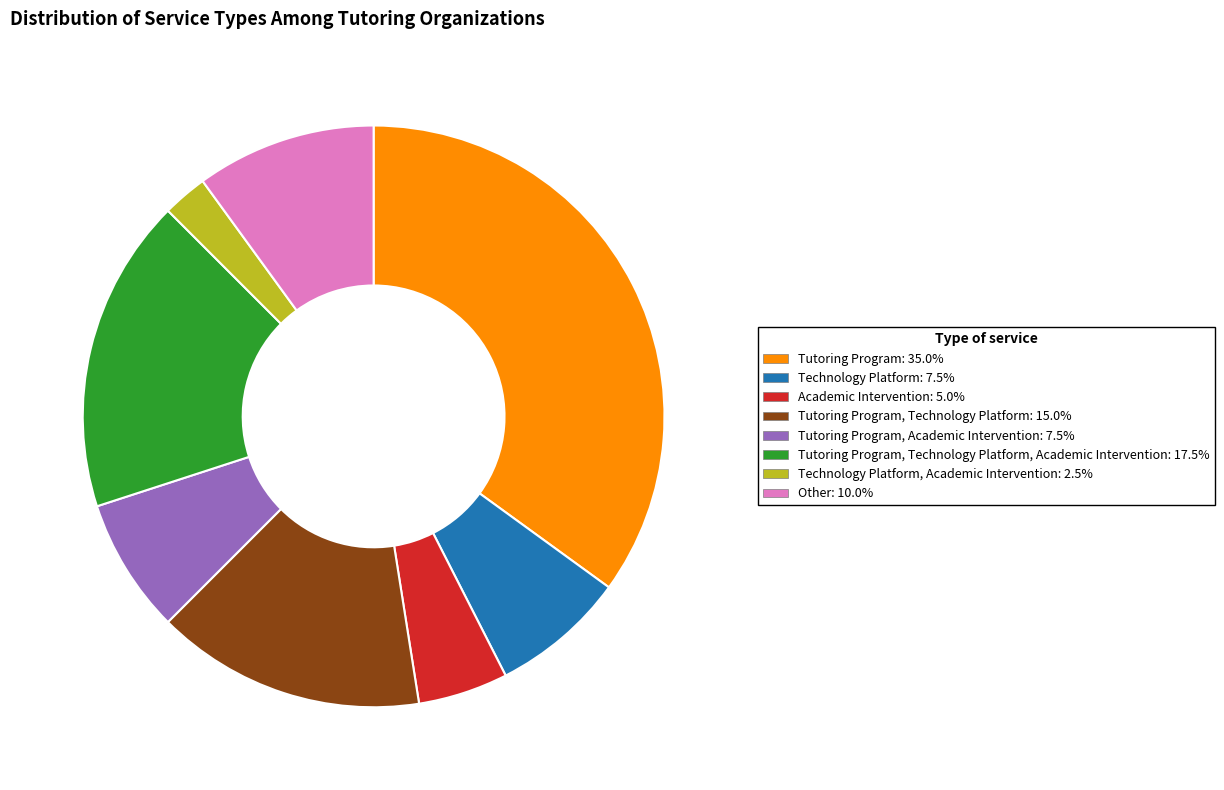

Is there any slice that represents more than half of the pie?

No